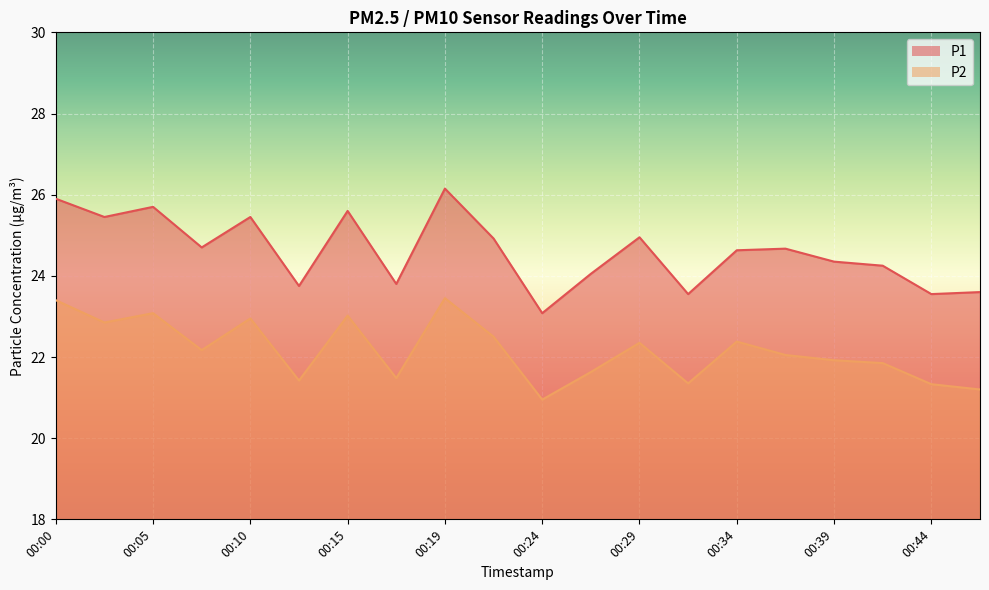

At which label does P2 first exceed 22?

00:00